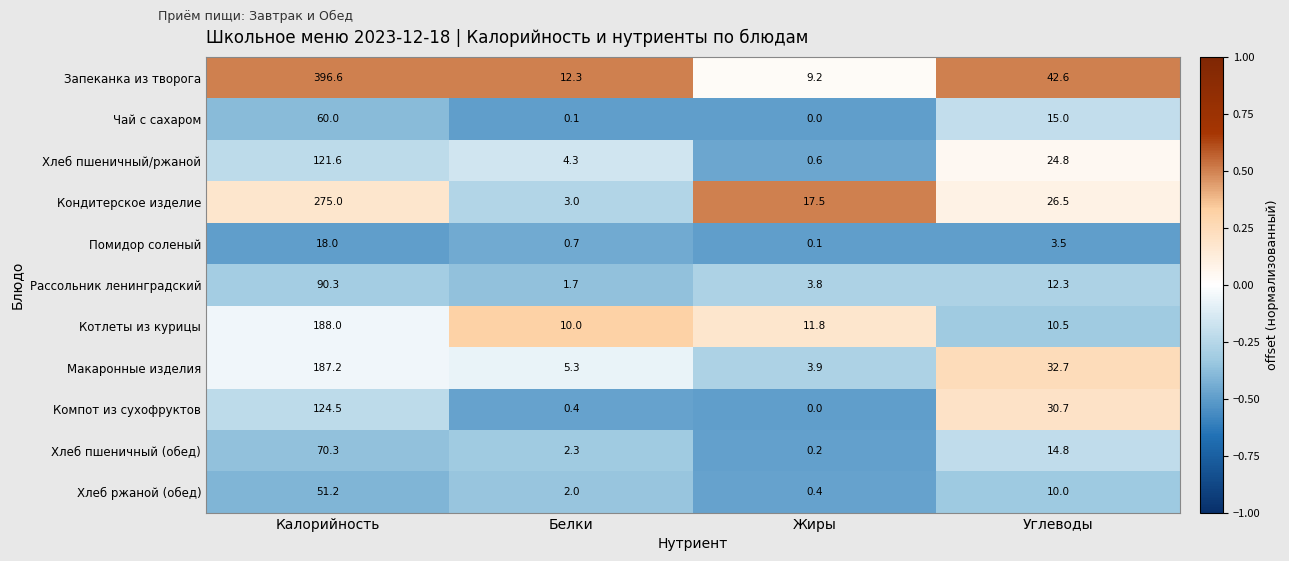

List the series in order of their peak value, lowest first.

Помидор соленый, Хлеб ржаной (обед), Чай с сахаром, Хлеб пшеничный (обед), Рассольник ленинградский, Хлеб пшеничный/ржаной, Компот из сухофруктов, Макаронные изделия, Котлеты из курицы, Кондитерское изделие, Запеканка из творога